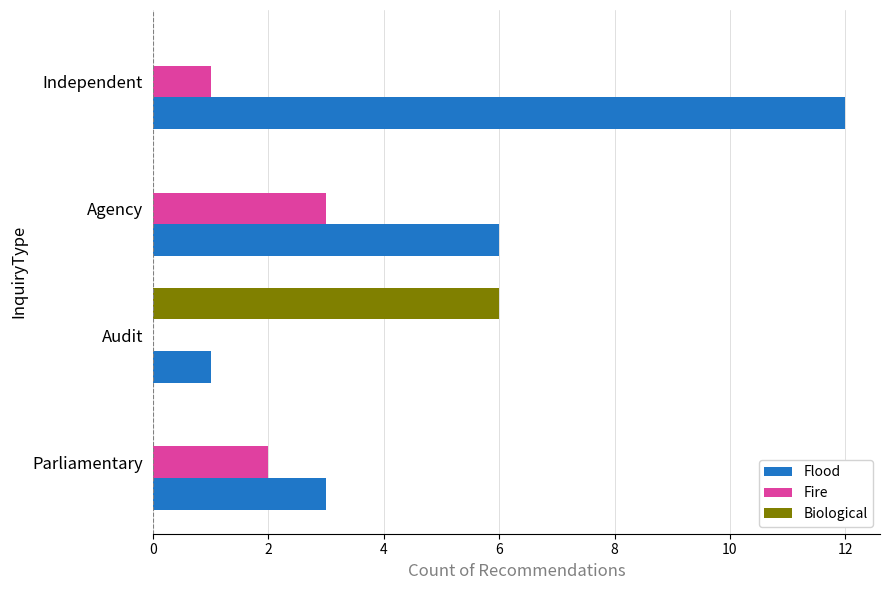

What is the greatest value displayed?

12